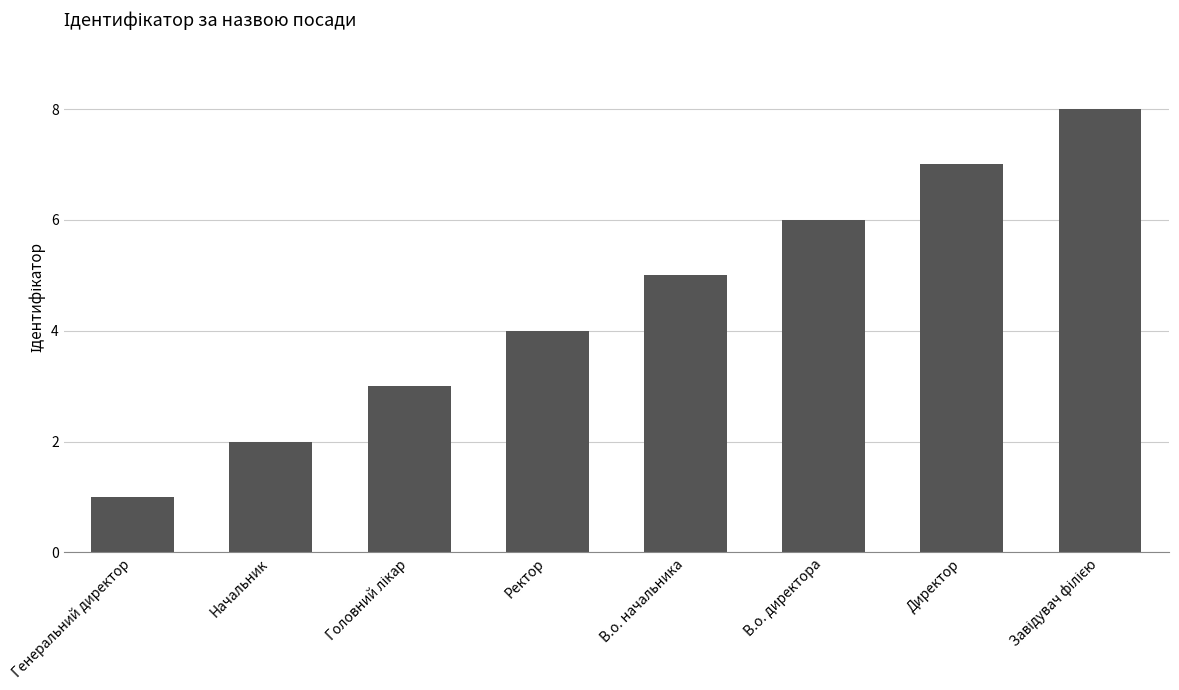

What is the greatest value displayed?

8